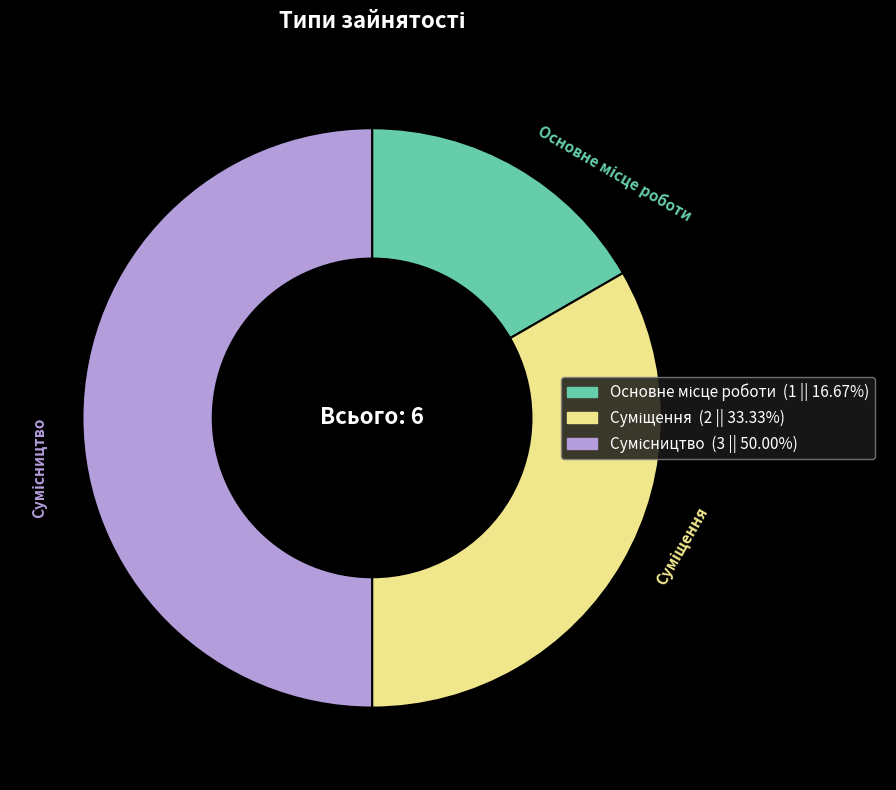

Count the number of slices in the pie.

3